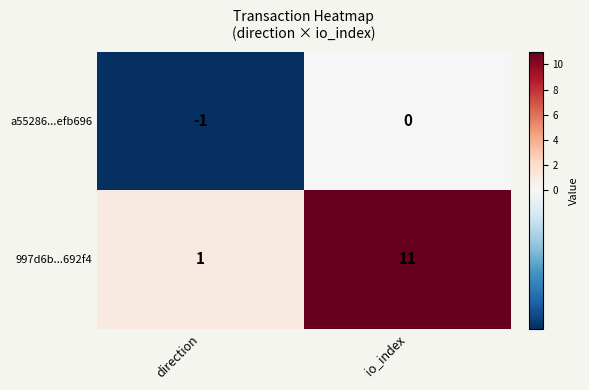

What is the difference between the maximum and minimum values in the 997d6b...692f4 series?

10